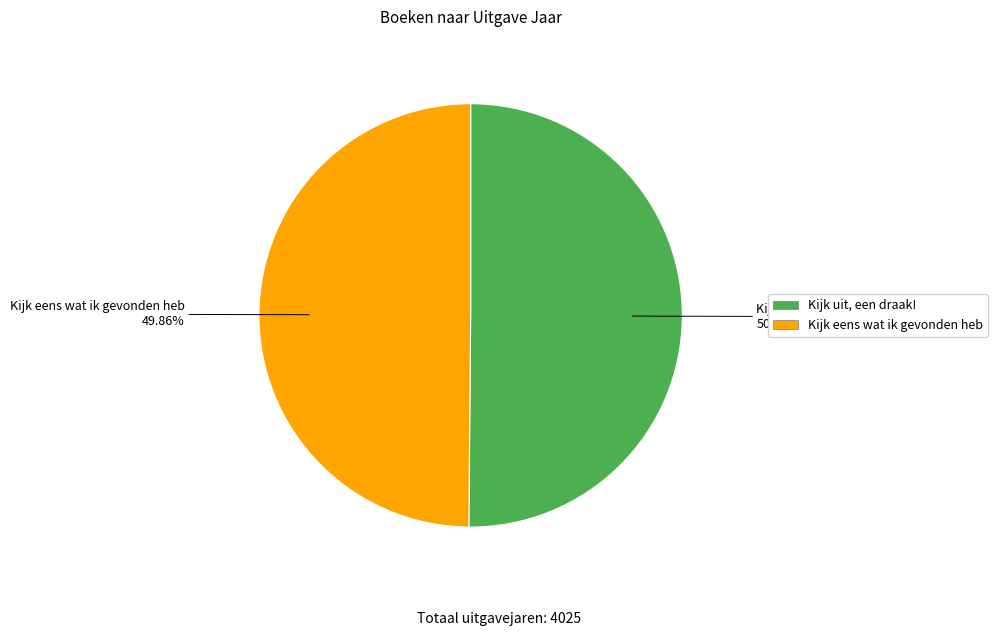

True or false: Kijk uit, een draak! accounts for 39% of the total.

False